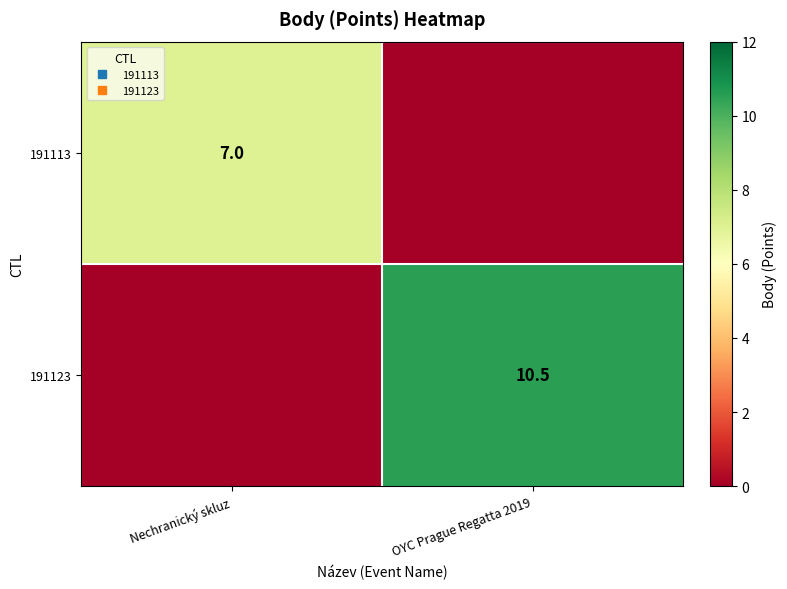

What is the difference between the highest and lowest values at OYC Prague Regatta 2019?

10.5